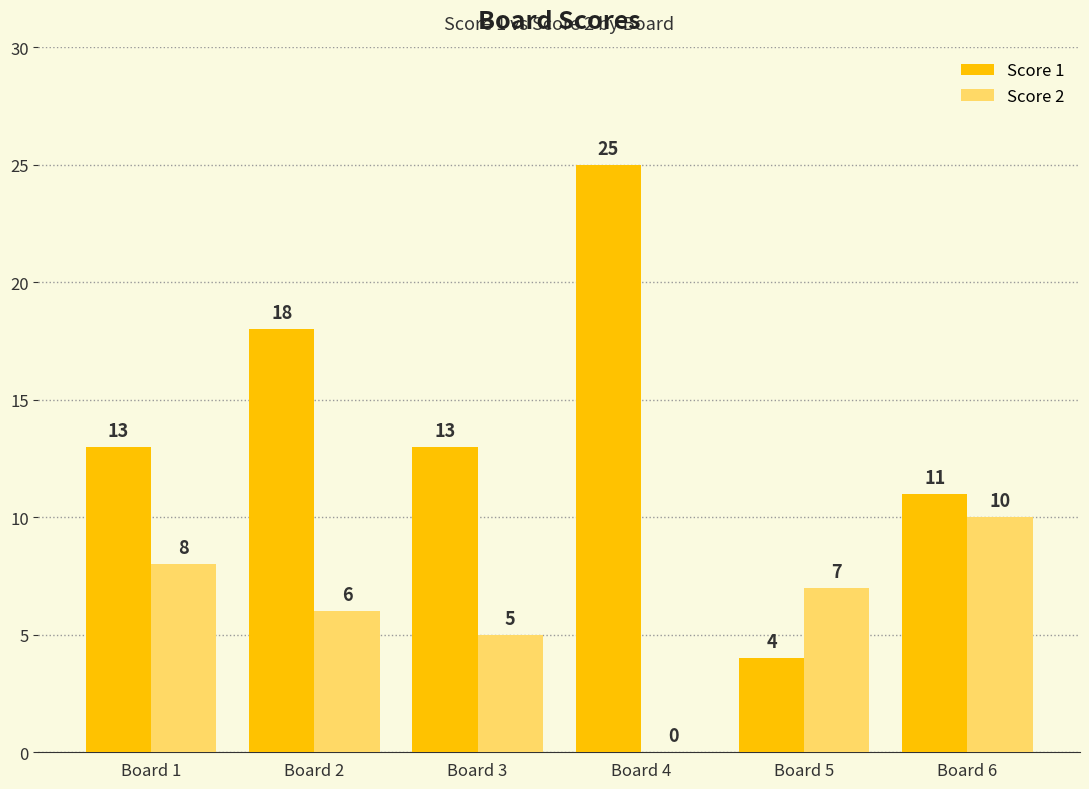

Reading left to right, transcribe all the data shown in this chart.

Score 1: 13	18	13	25	4	11
Score 2: 8	6	5	0	7	10